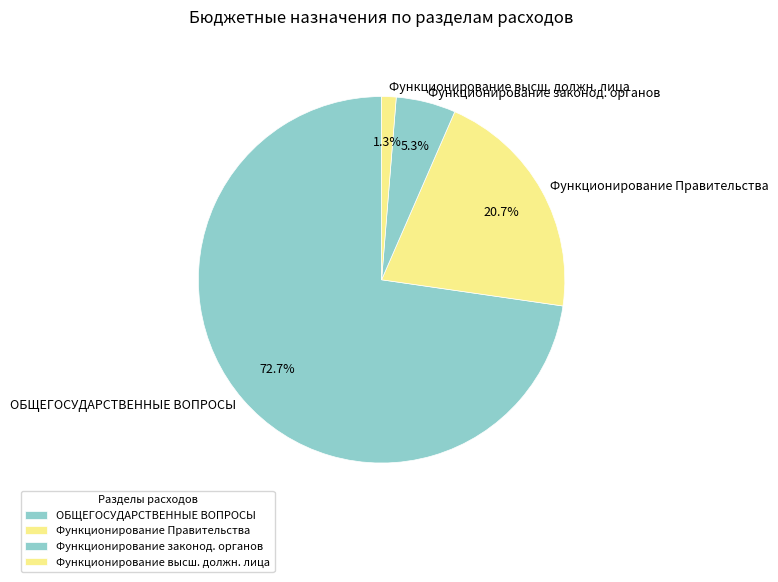

How many slices are in this pie chart?

4